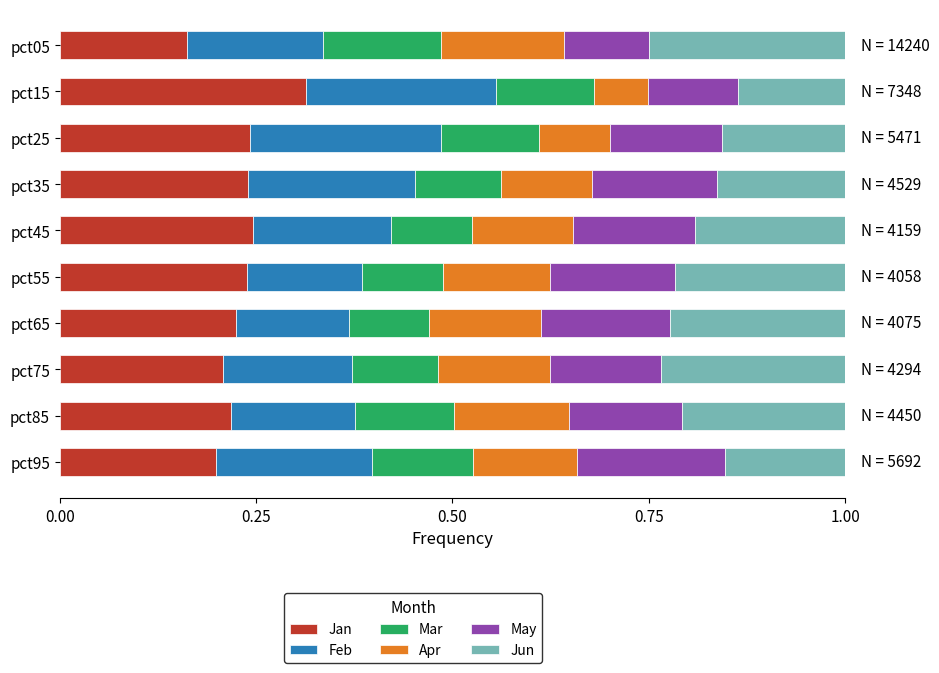

What is the sum of all Jan values?

2.3